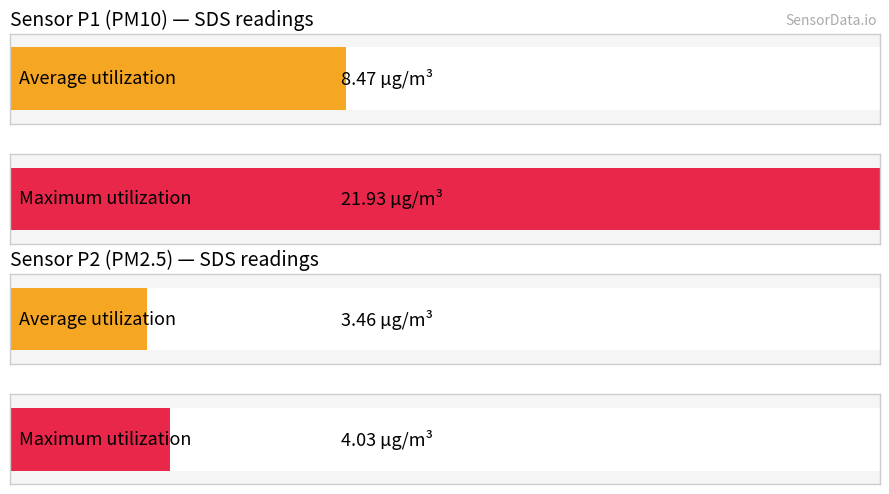

Which series has the largest total across all categories?

SDS_P1